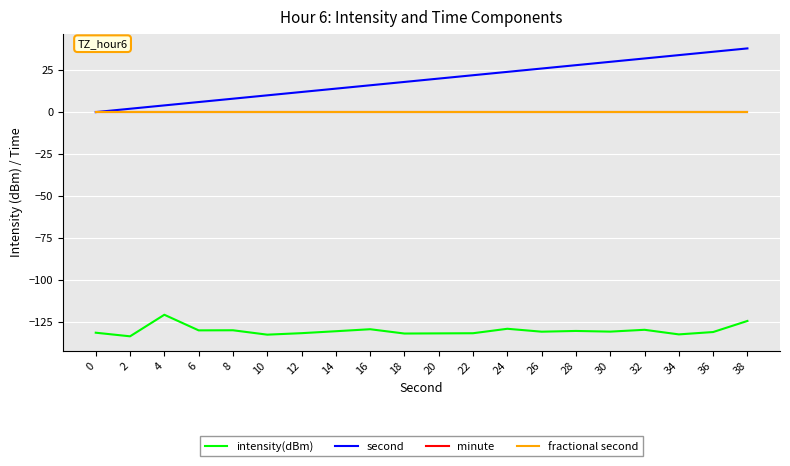

Does the chart have visible grid lines?

Yes